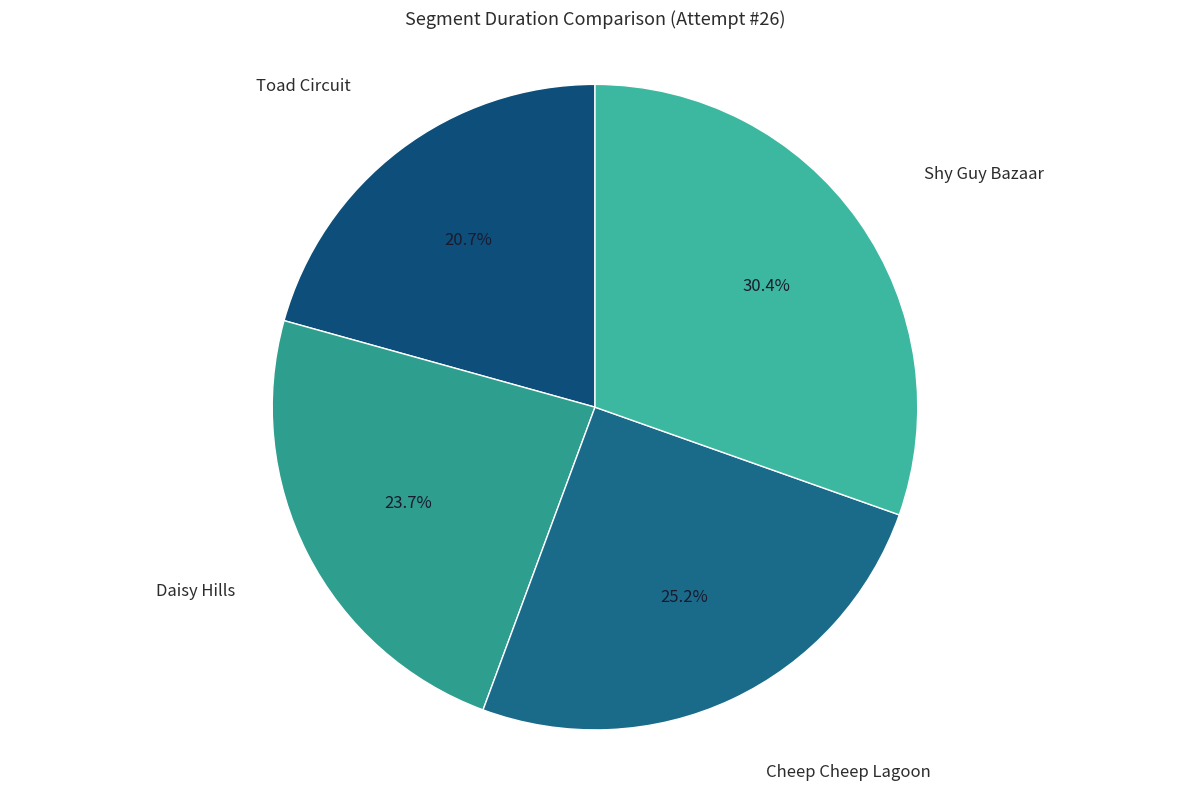

True or false: Cheep Cheep Lagoon accounts for 33% of the total.

False